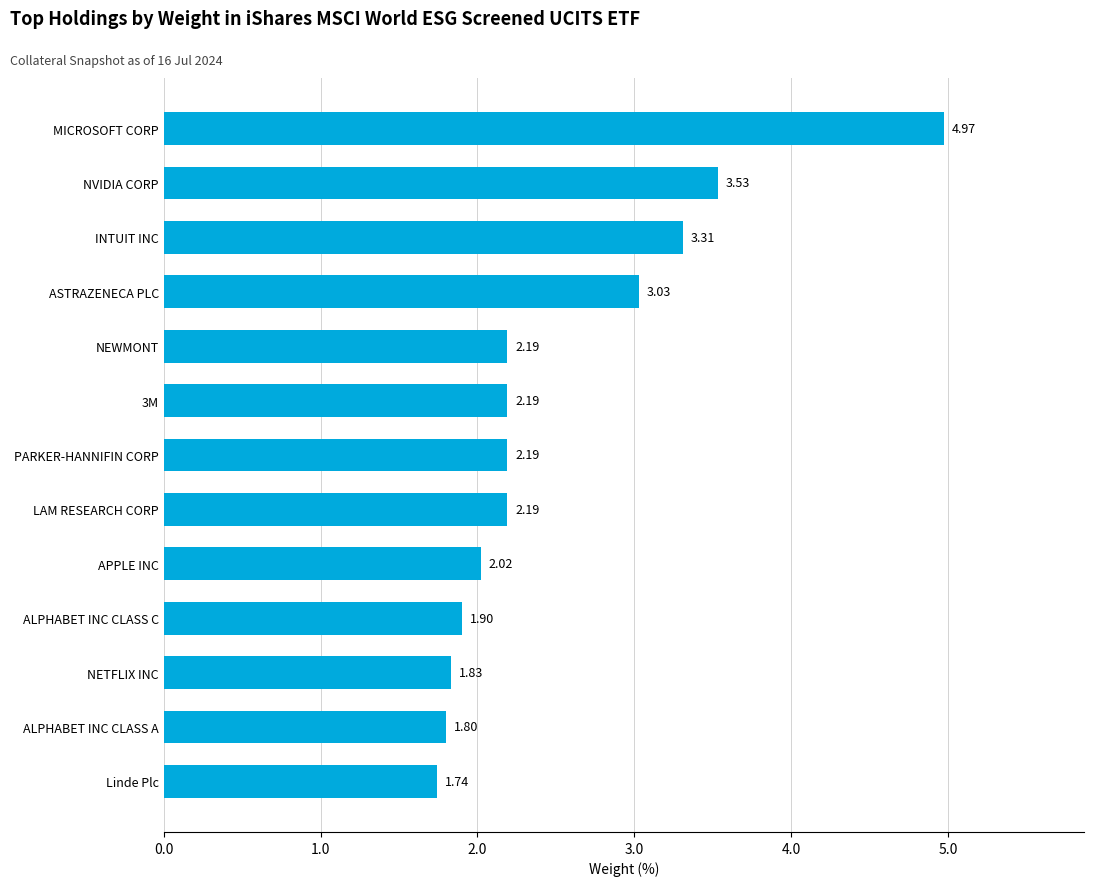

At which category does the chart reach its peak across all series?

MICROSOFT CORP